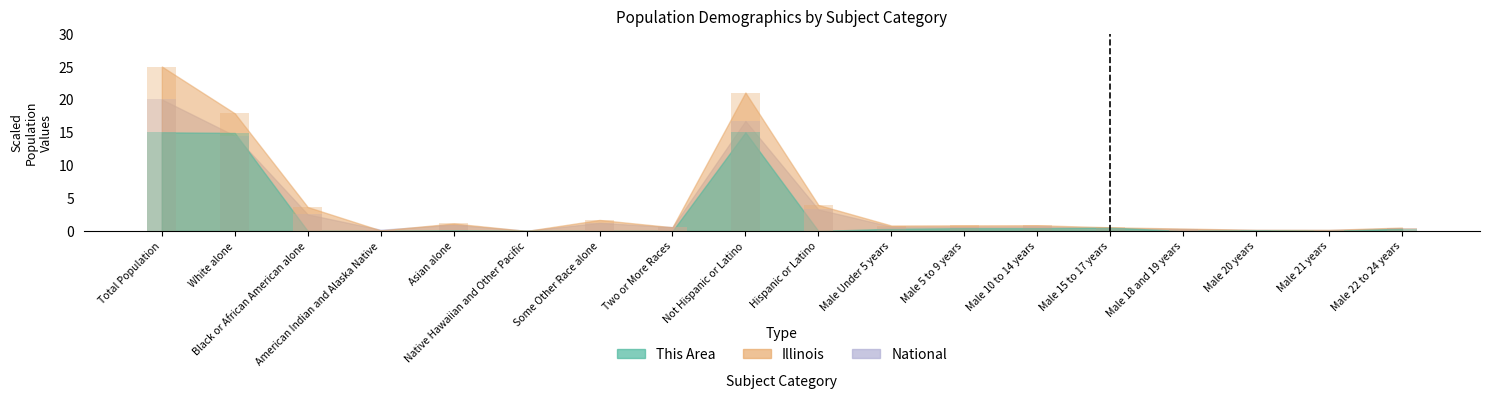

How many categories are shown in the chart?

18